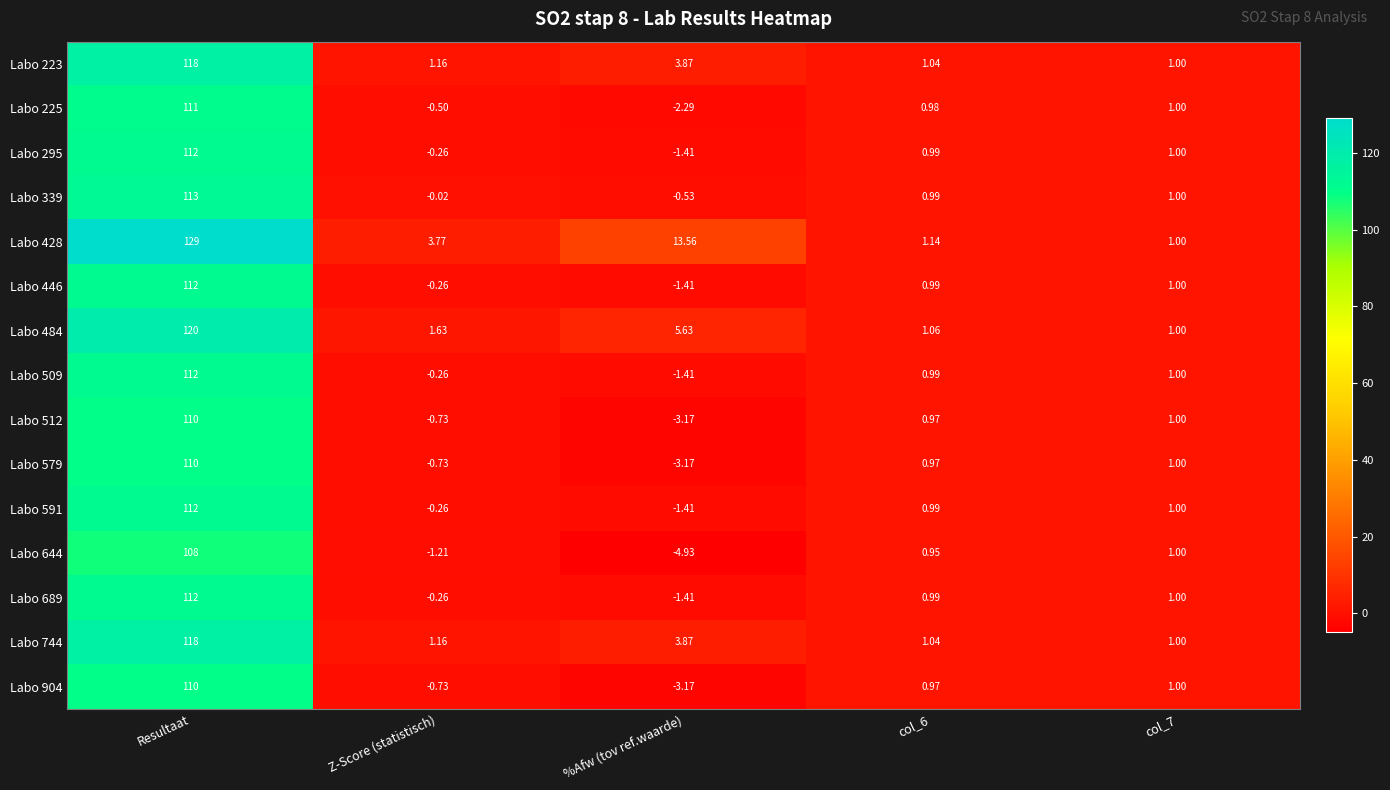

Where does the Labo 689 series first go above 0?

Resultaat